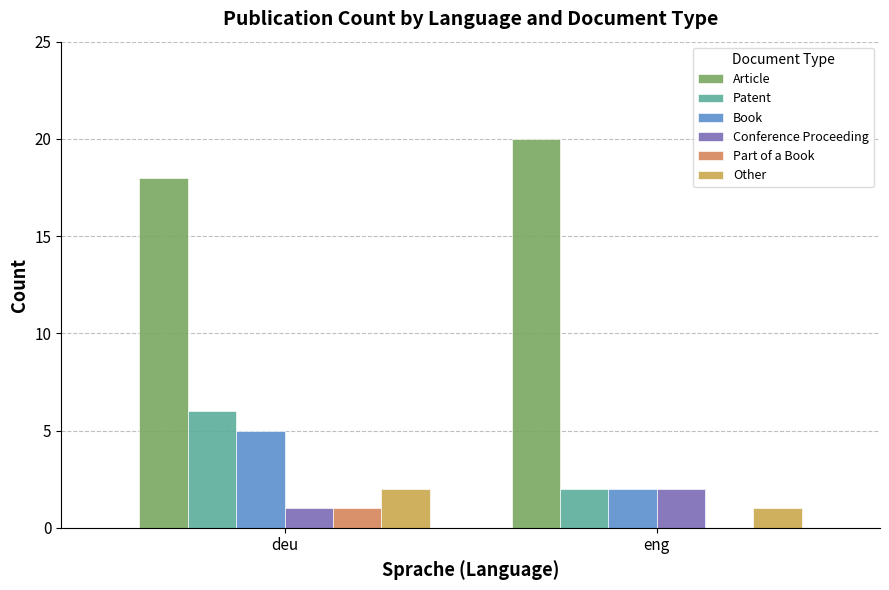

Is it true that Other equals 1 at deu?

False